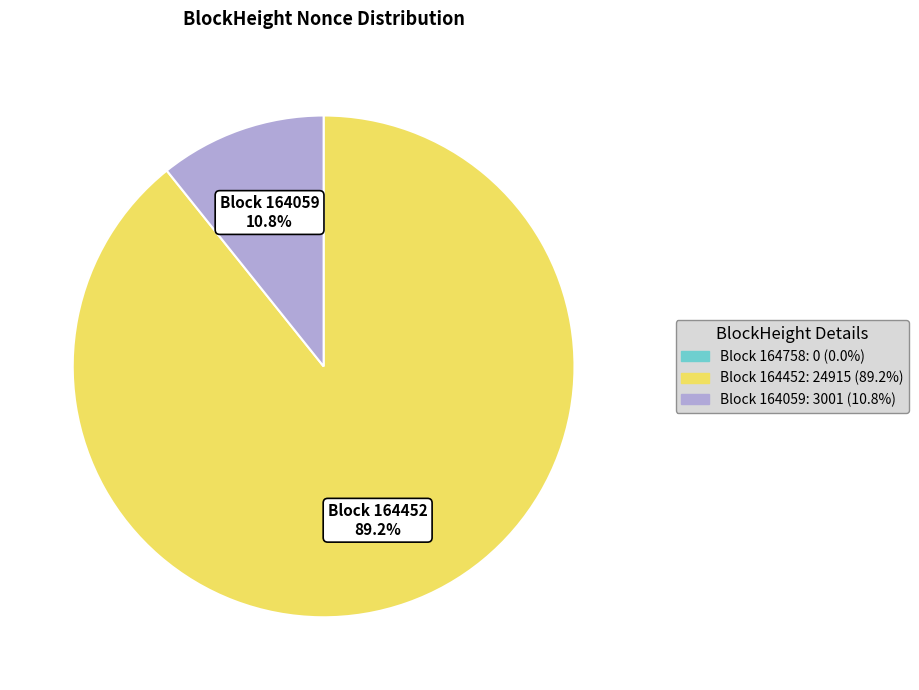

Does any single category account for the majority?

Yes